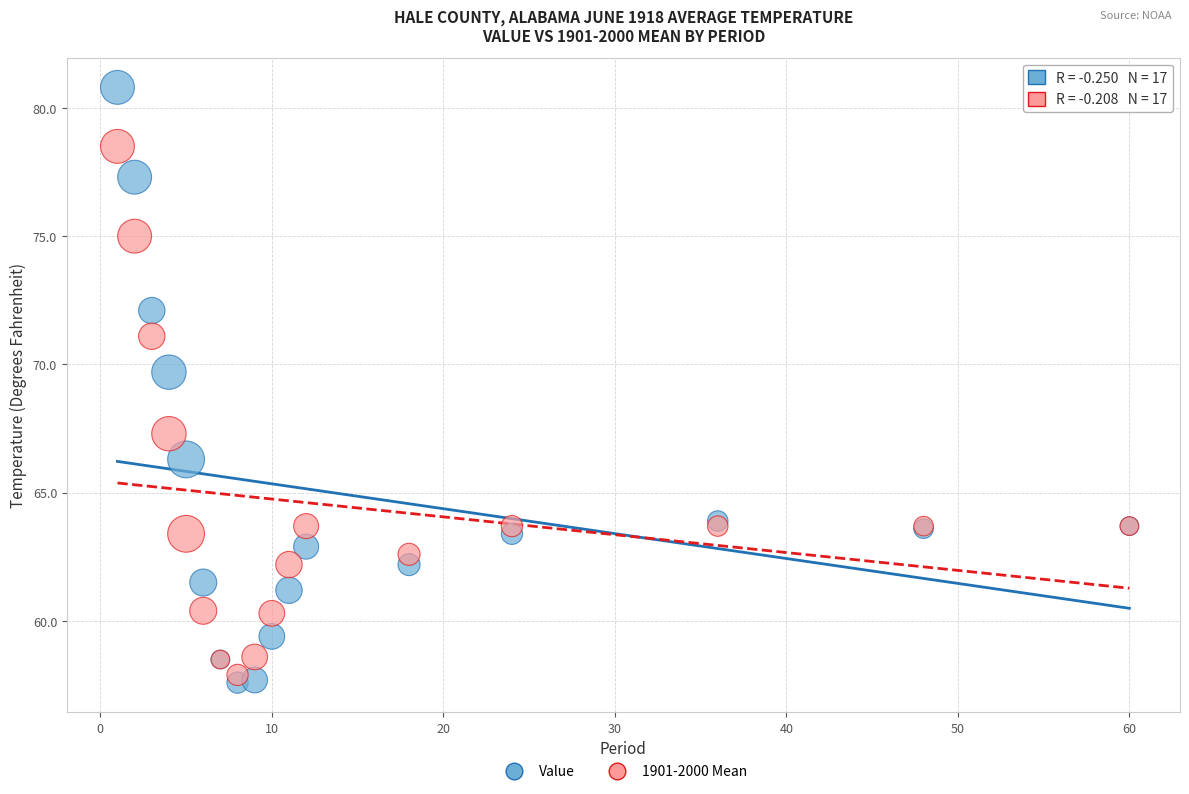

What are all the series names shown in the legend?

Value, 1901-2000 Mean